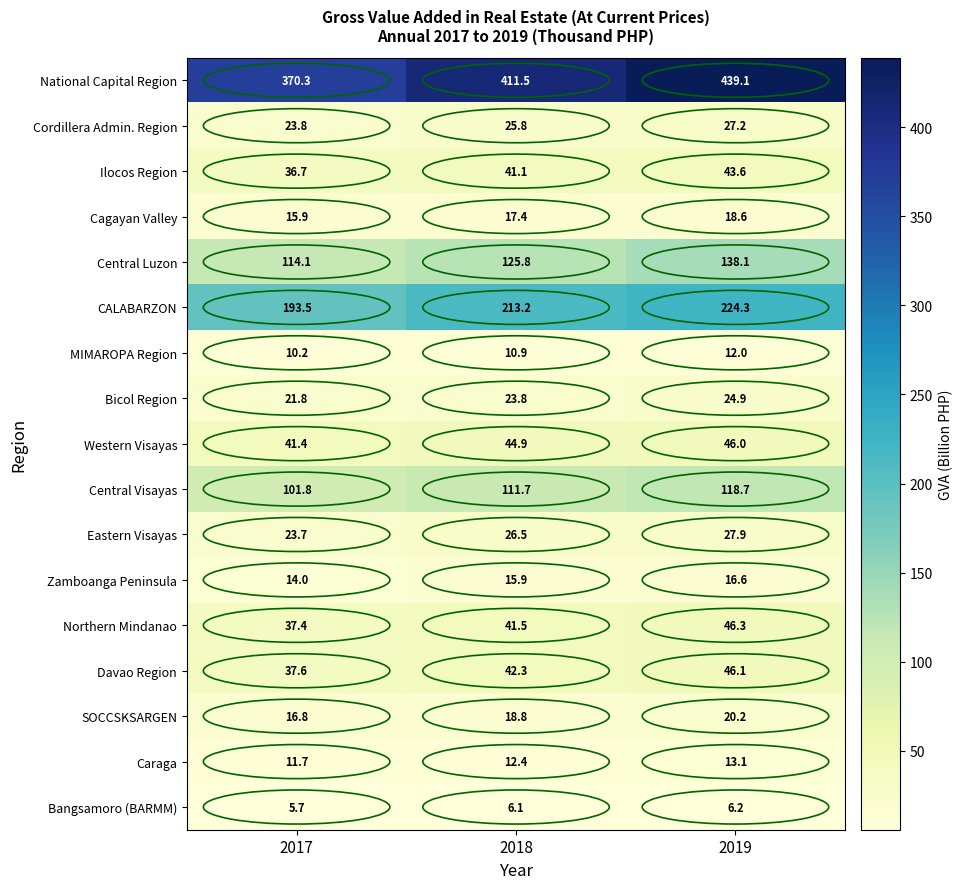

How many distinct data groups are displayed?

17